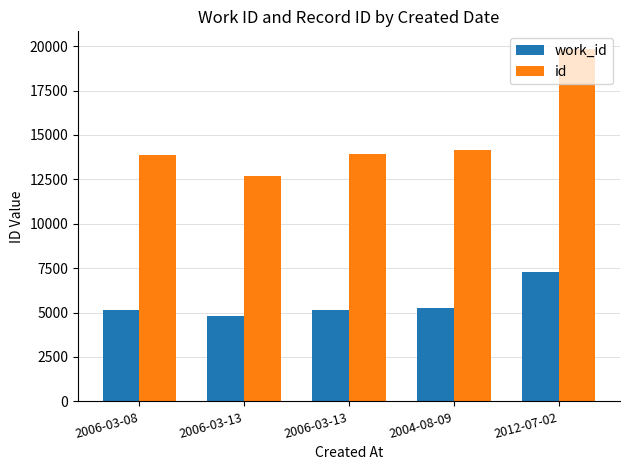

What is the sum of all work_id values?

27653